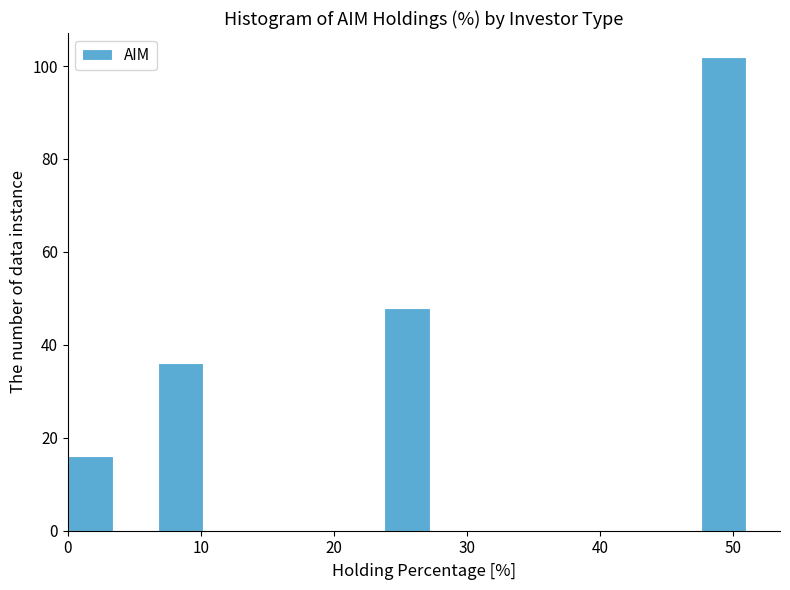

Around what value on the x-axis is the tallest bar? Give the approximate position of its centre, as read against the axis.

49